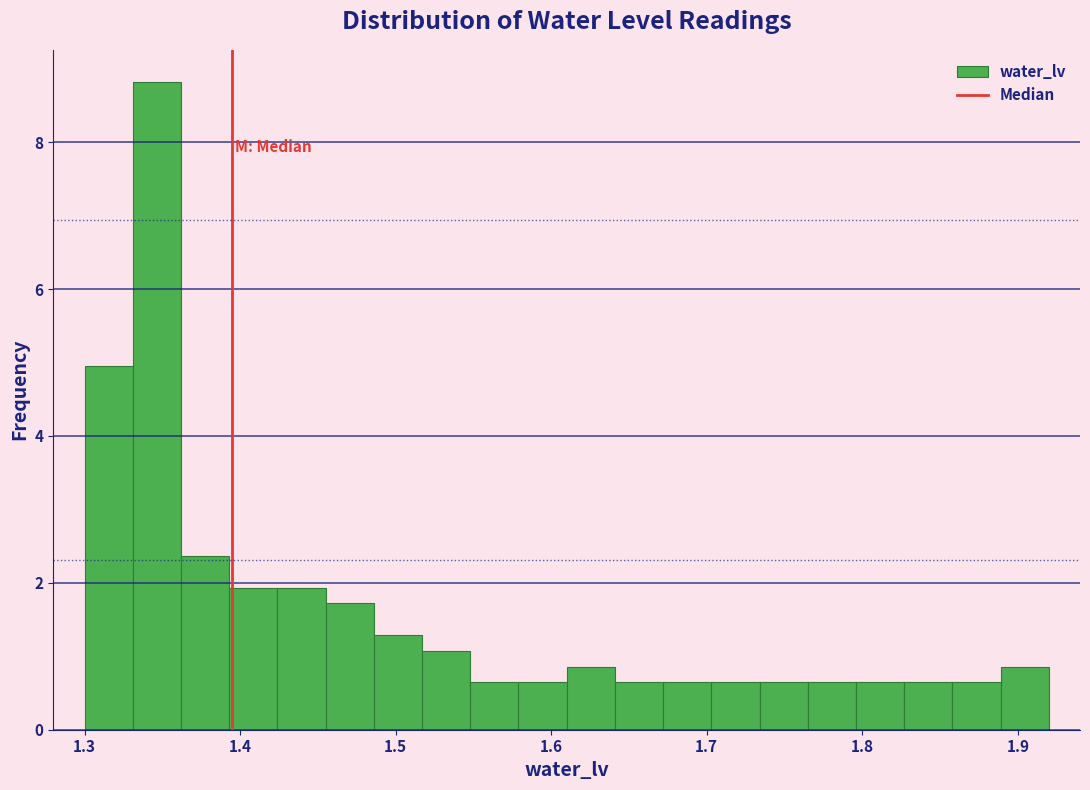

Around what value on the x-axis is the tallest bar? Give the approximate position of its centre, as read against the axis.

1.35